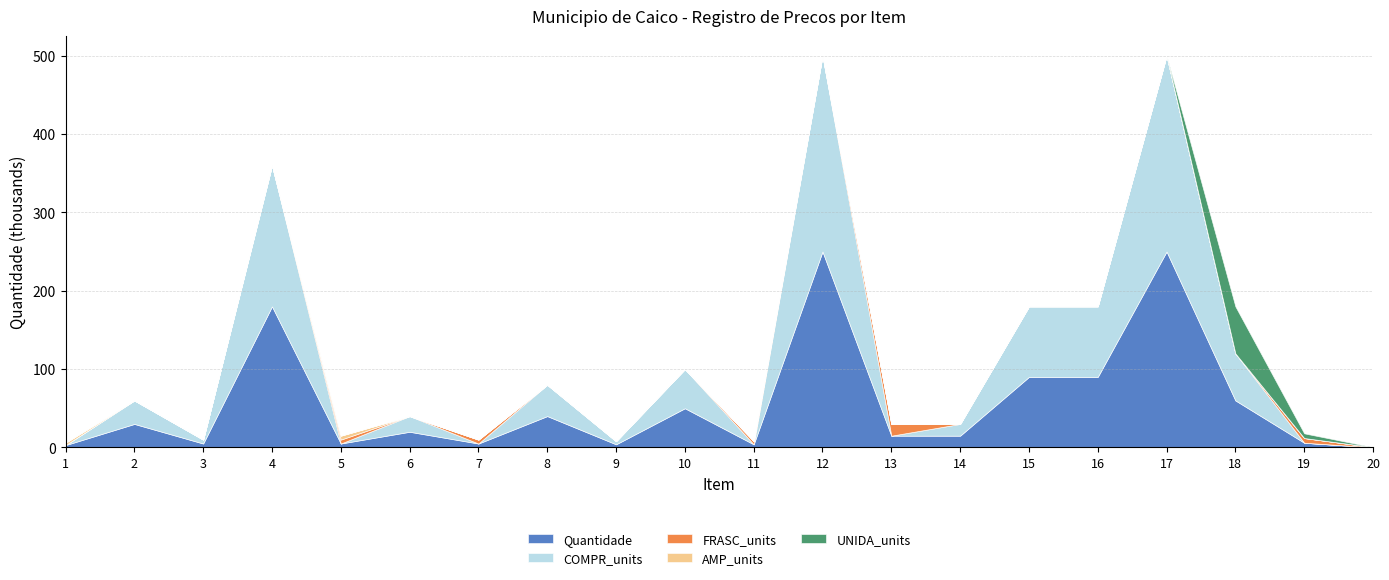

At how many categories does at least one series exceed 196440?

2